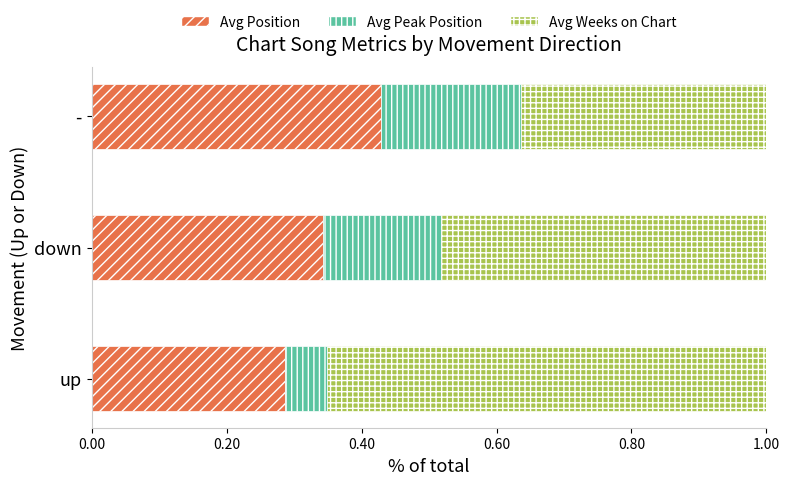

Where is Avg Position nearest to the value 0?

up